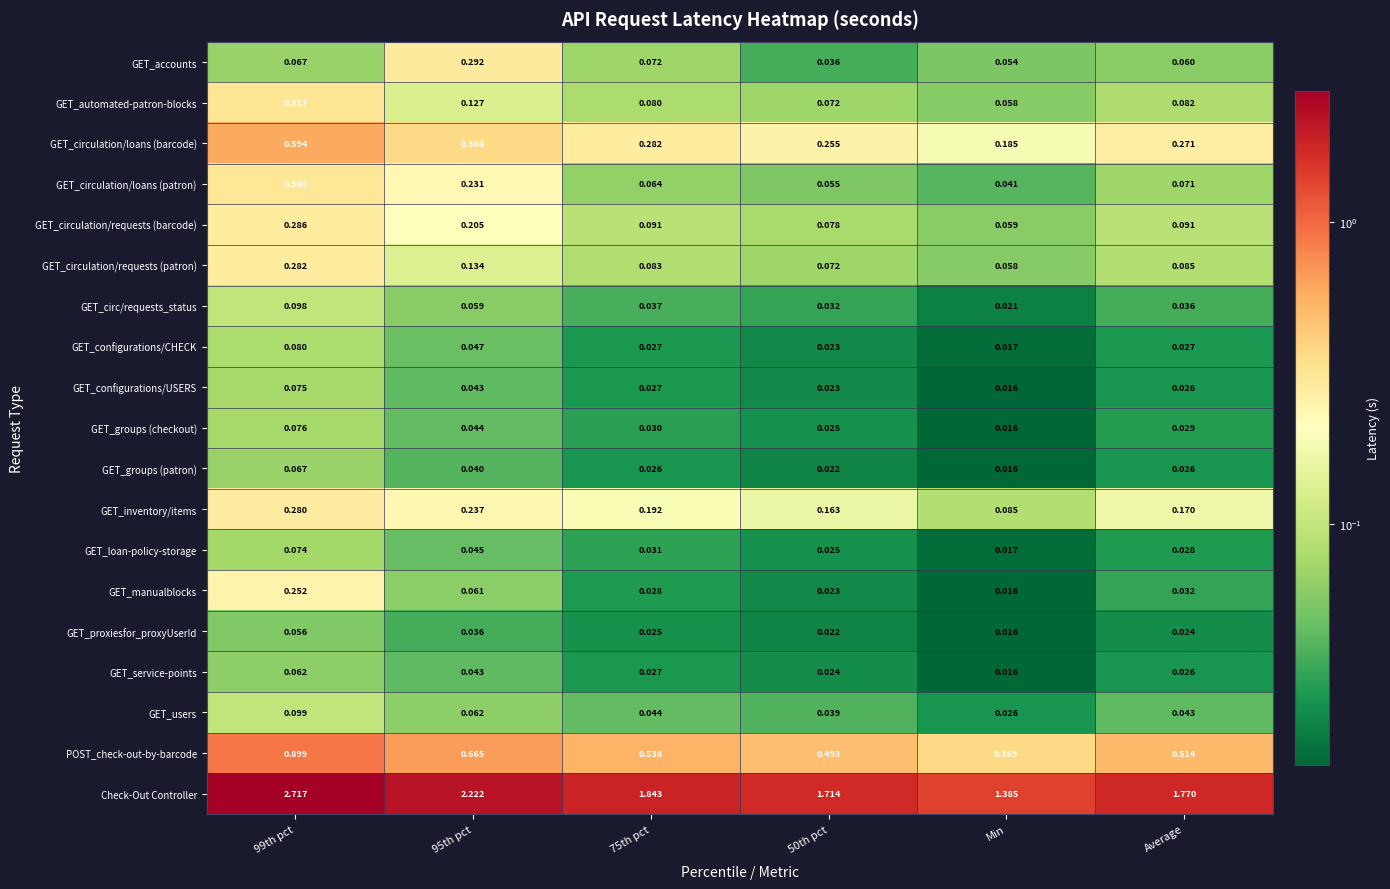

At which category does the chart reach its minimum across all series?

Min